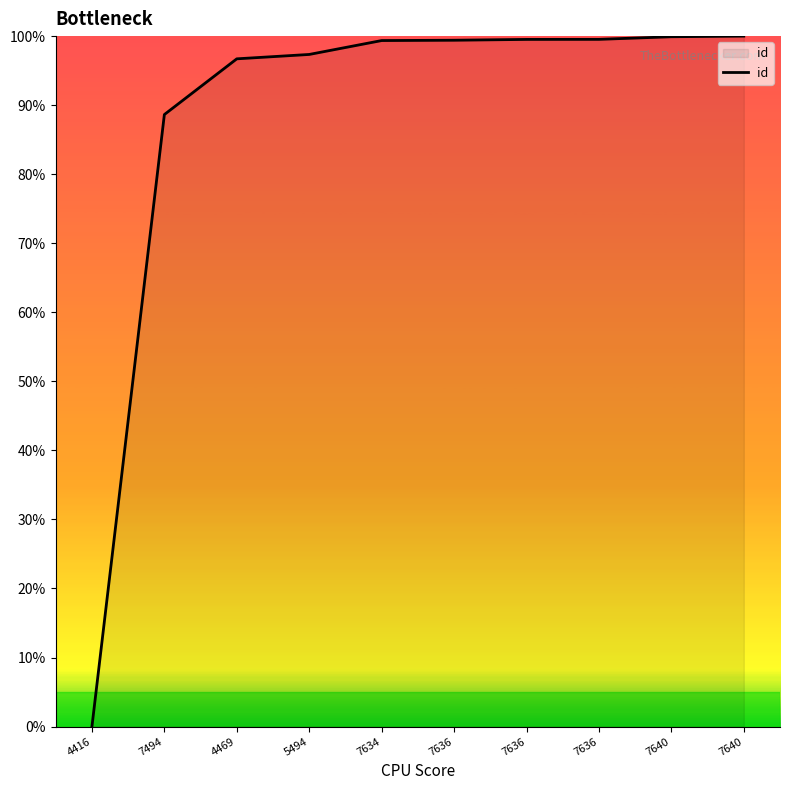

Does the chart have visible grid lines?

No